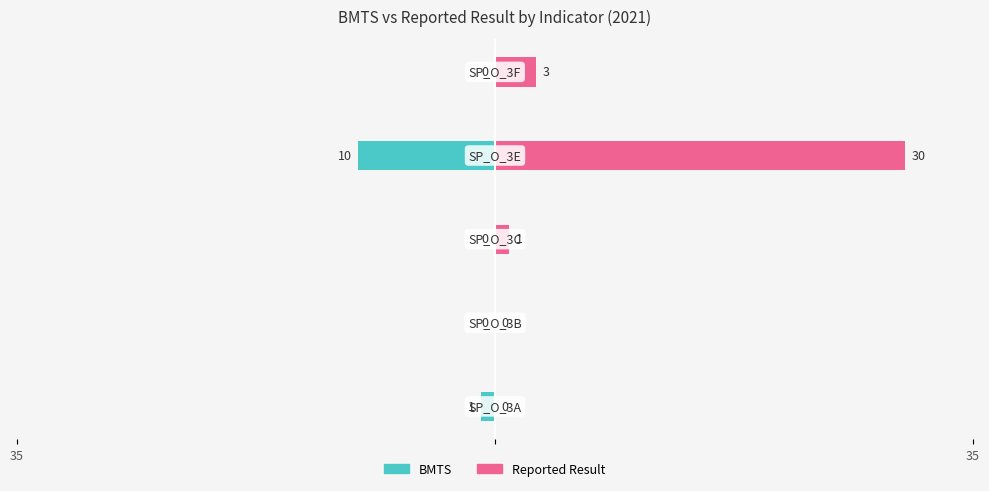

Rank the series by their maximum value, from highest to lowest.

Reported Result, BMTS